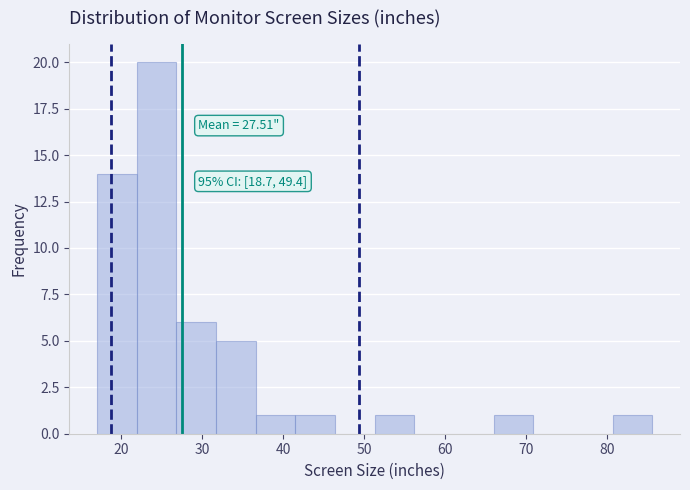

Over which range of the x-axis is the bar tallest?

21.9 to 26.8